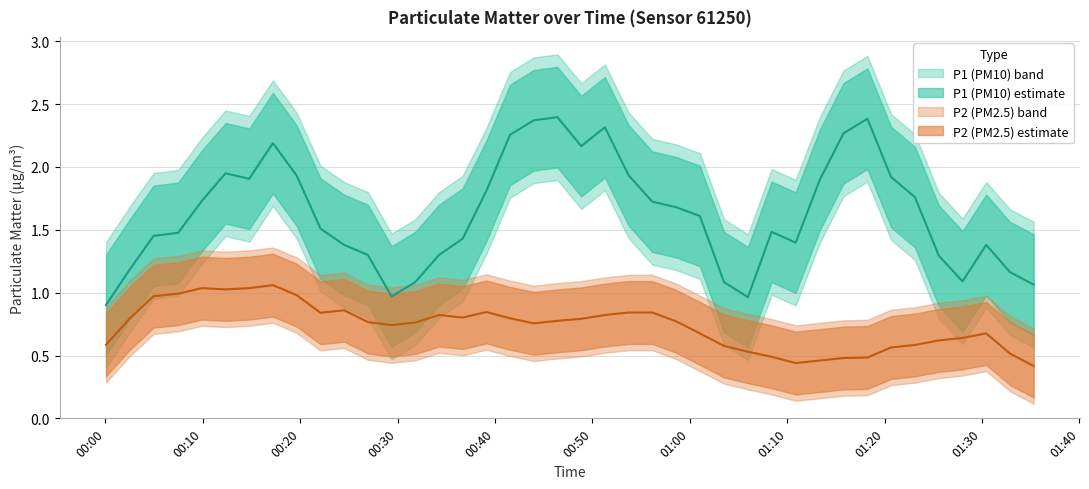

What is the spread (max minus min) of values at 16?

0.9